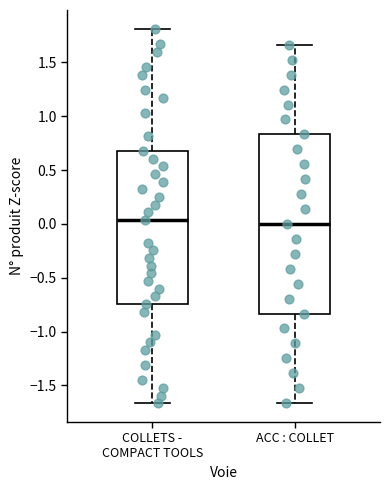

Reading left to right, transcribe this box plot: for each box, give where its median line is, the range the box spans, and where its two whiskers end, as read against the y-axis. The values are not printed on the chart, so give them approximately, as read against the axis.

COLLETS - COMPACT TOOLS: median 0.05, box -0.75 to 0.70, whiskers -1.65 to 1.80
ACC : COLLET: median 0.00, box -0.85 to 0.85, whiskers -1.65 to 1.65